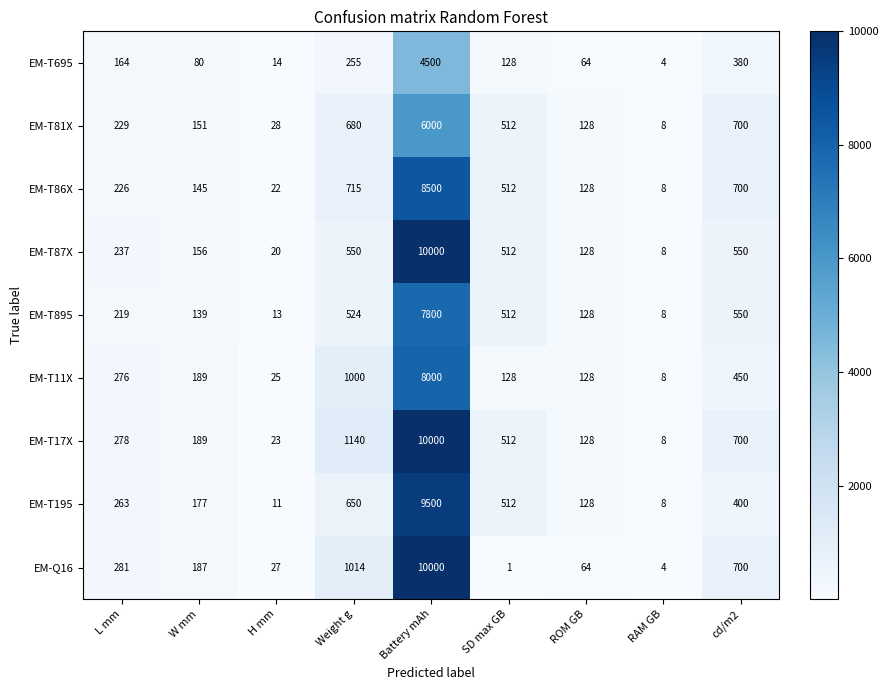

What is the minimum value shown in the chart?

1